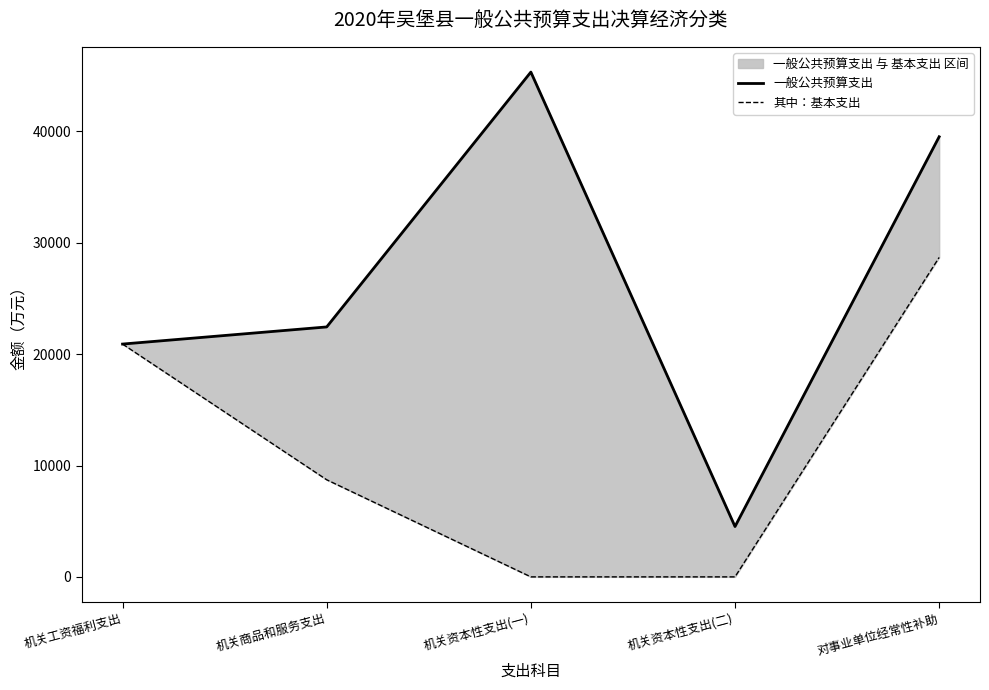

Which series has the widest spread of values?

一般公共预算支出